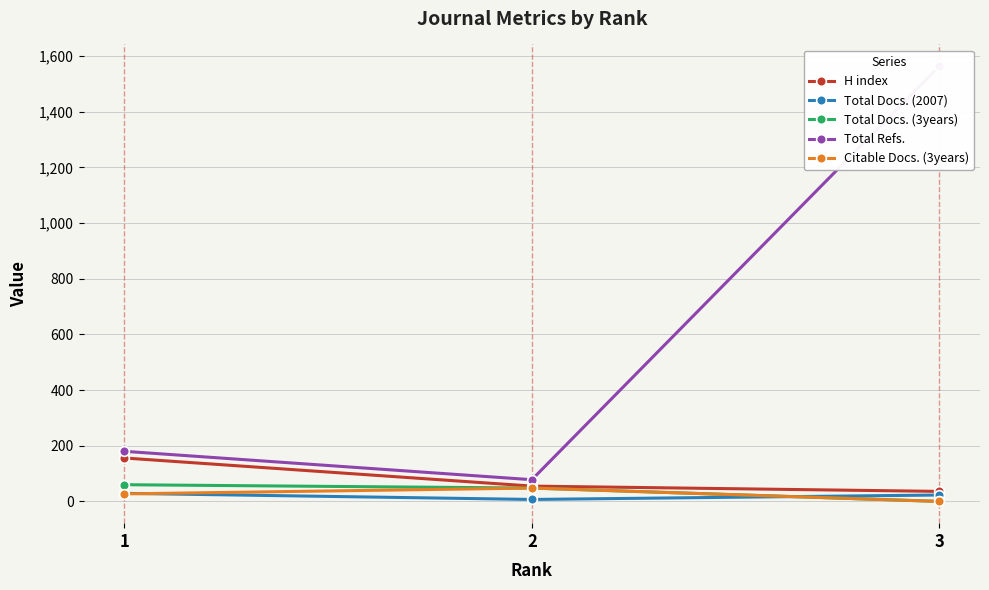

Count the number of data series in this chart.

5